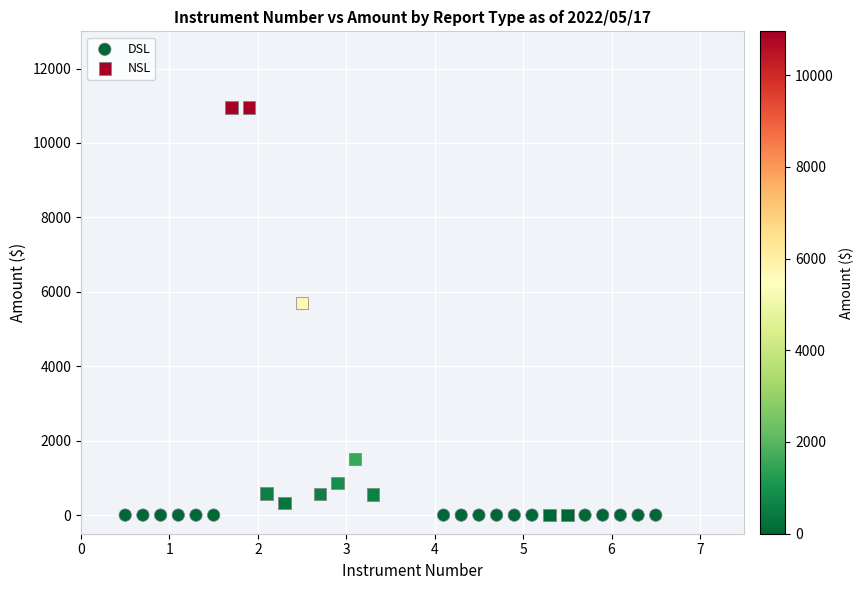

What are all the series names shown in the legend?

DSL, NSL